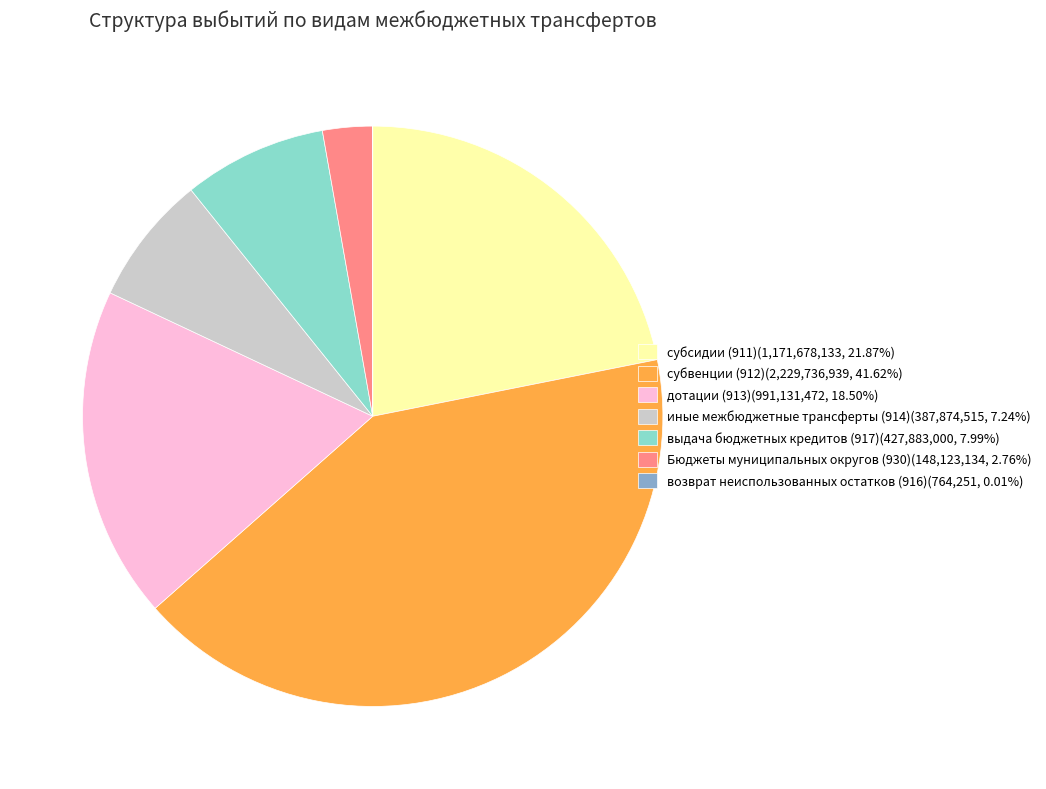

Does дотации (913)(991,131,472, 18.50%) account for over 50% of the chart?

No